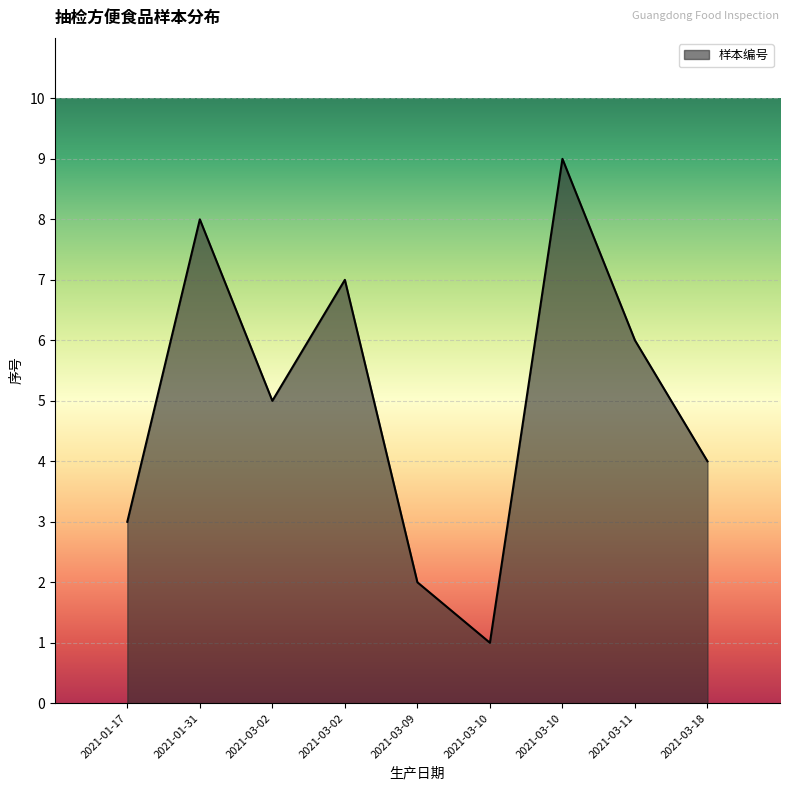

Does the chart have visible grid lines?

Yes